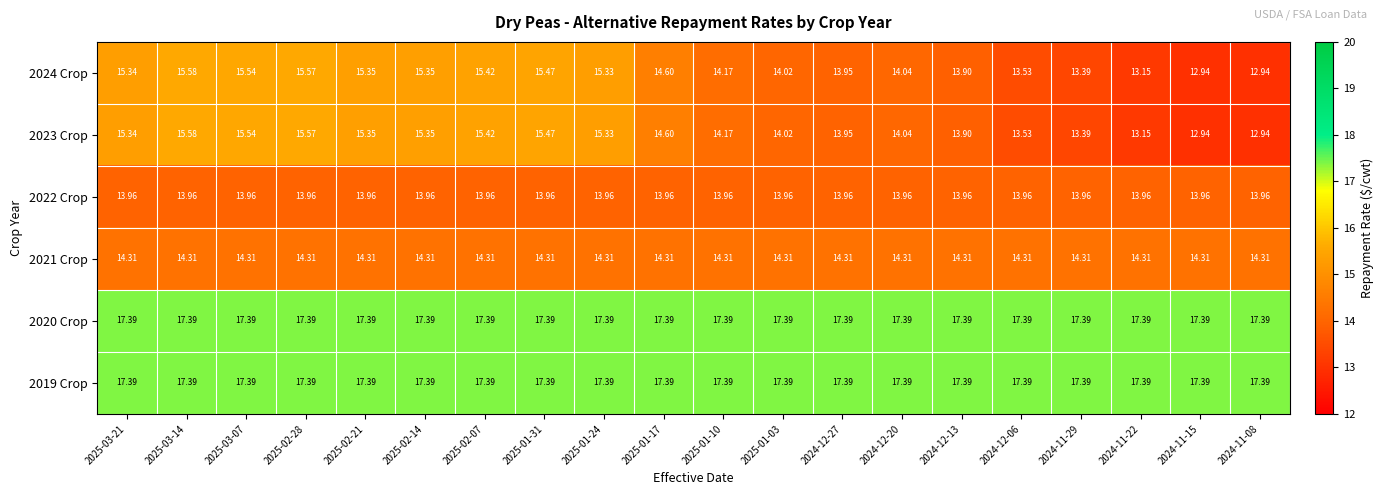

Is the value of 2022 Crop at 2024-12-20 greater than the value of 2020 Crop at 2025-02-07?

No